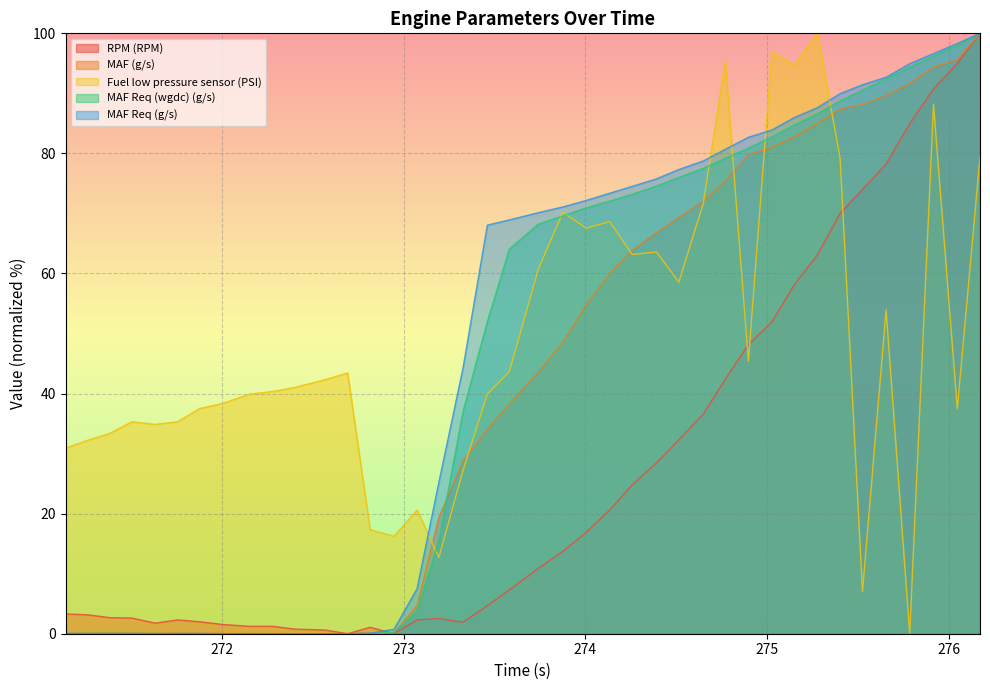

Where is MAF Req (wgdc) (g/s) nearest to the value 50?

273.46